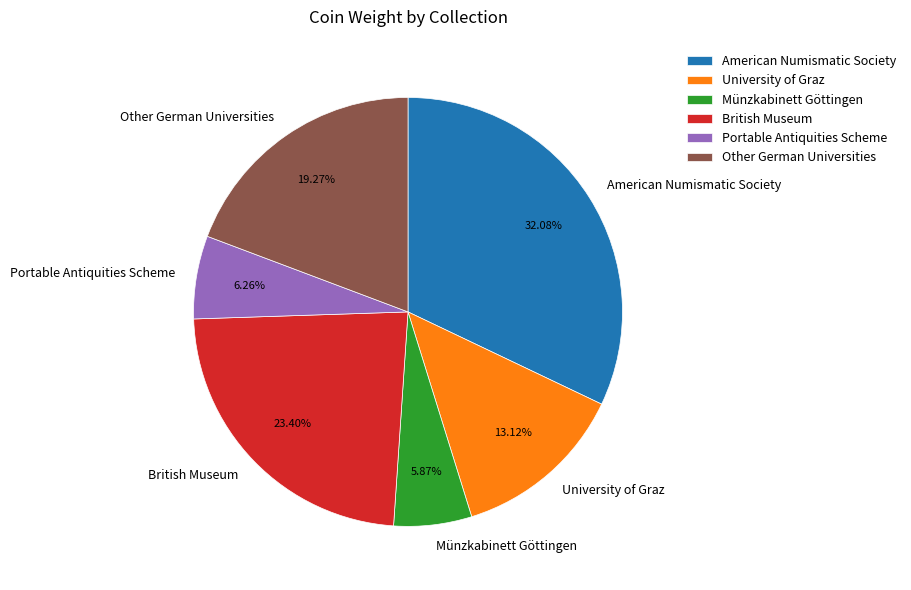

Which slice is the largest?

American Numismatic Society